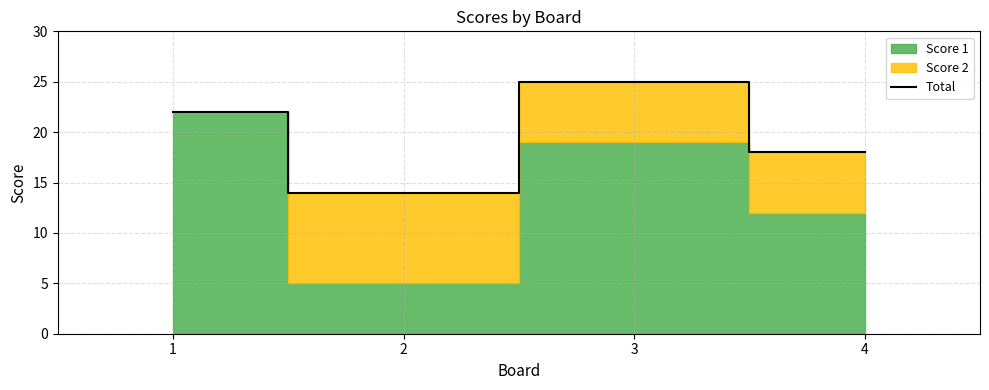

What is the change in value from 2 to 4?

+4